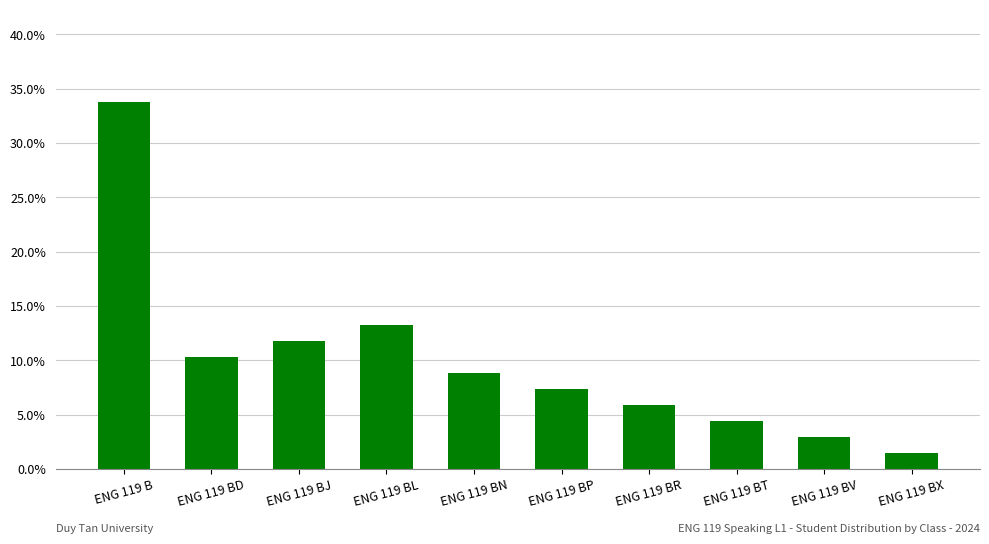

What is the sum of the values at ENG 119 BD and ENG 119 BX?

0.1